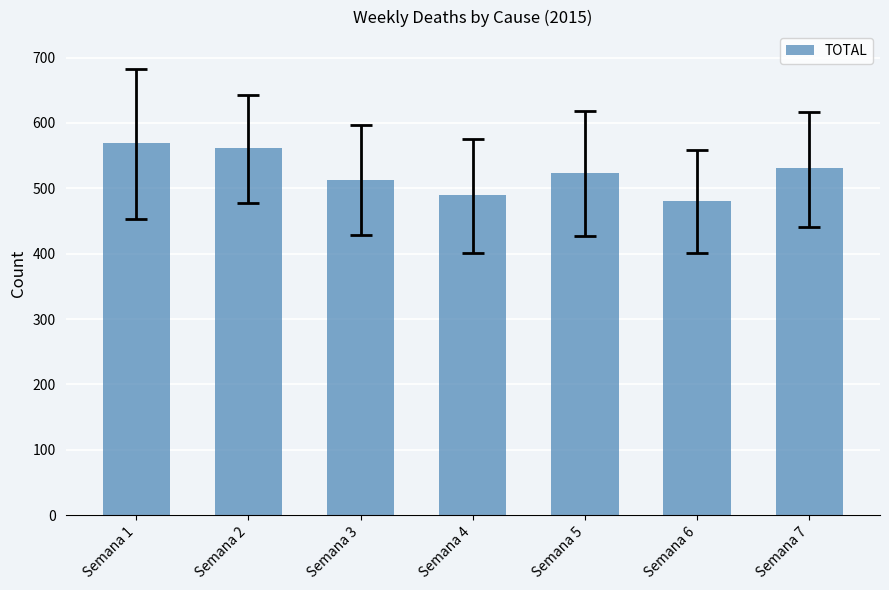

At which label does the data first exceed 523?

Semana 1